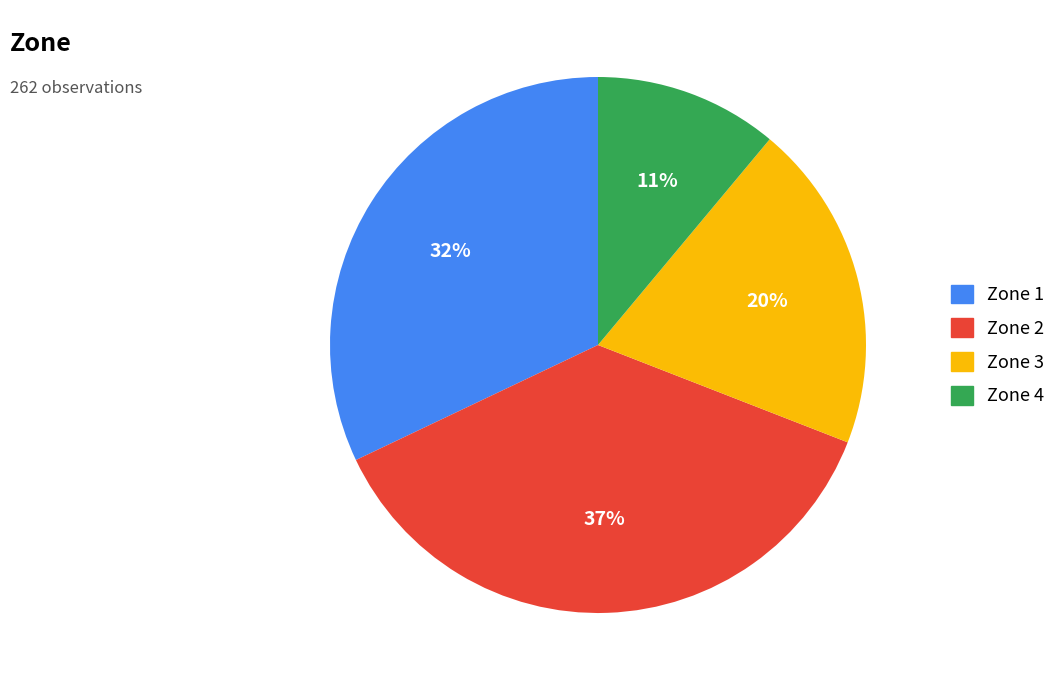

Rank the categories by value from highest to lowest.

Zone 2, Zone 1, Zone 3, Zone 4